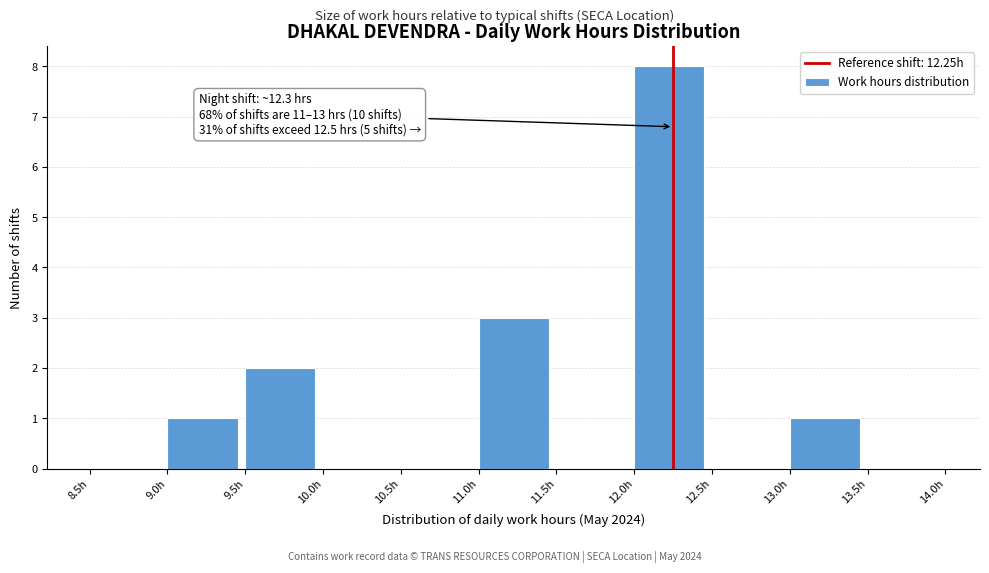

Over which range of the x-axis is the bar tallest?

12.0 to 12.5